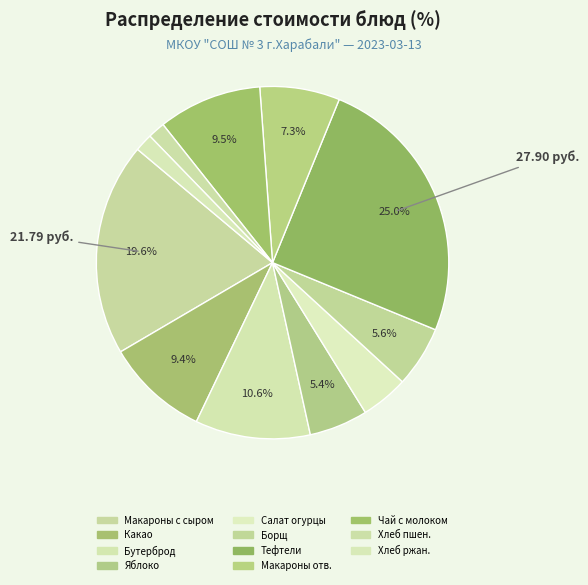

How many slices are in this pie chart?

11